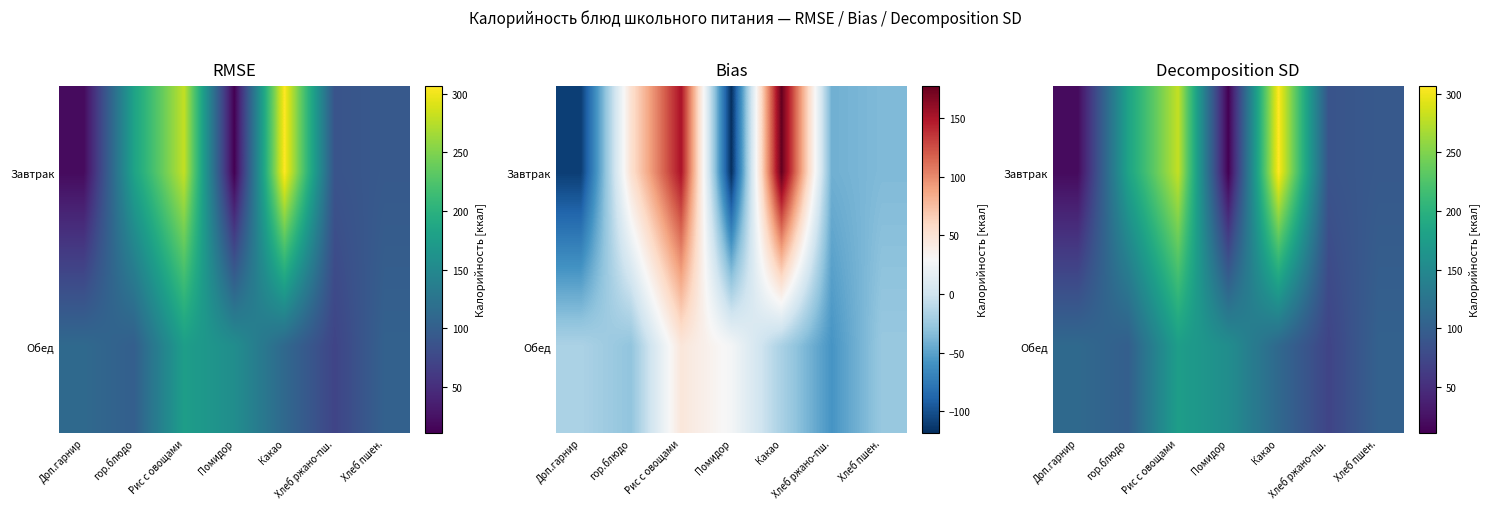

What is the maximum value shown in the chart?

306.7